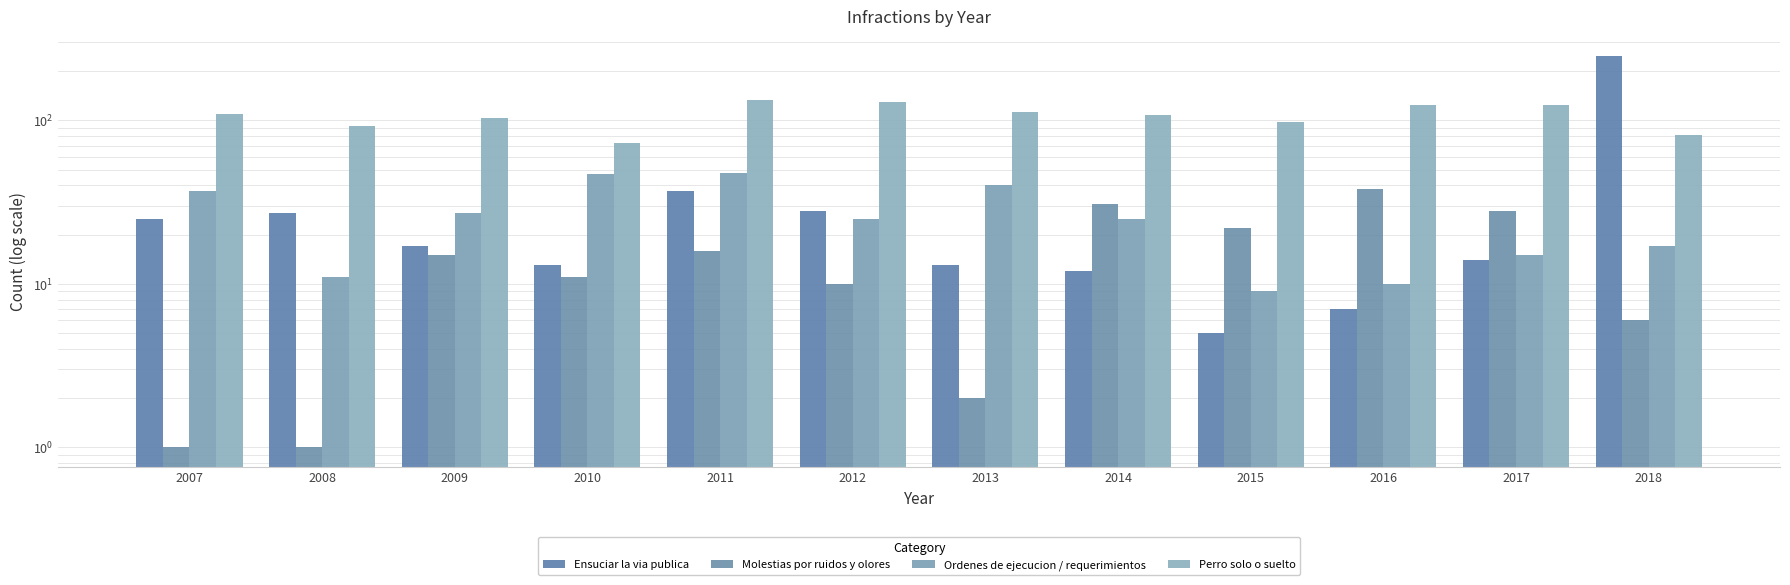

Reading left to right, what are all the values shown in this chart?

Ensuciar la via publica: 25	27	17	13	37	28	13	12	5	7	14	247
Molestias por ruidos y olores: 1	1	15	11	16	10	2	31	22	38	28	6
Ordenes de ejecucion / requerimientos: 37	11	27	47	48	25	40	25	9	10	15	17
Perro solo o suelto: 109	92	104	73	134	130	113	108	98	124	124	81